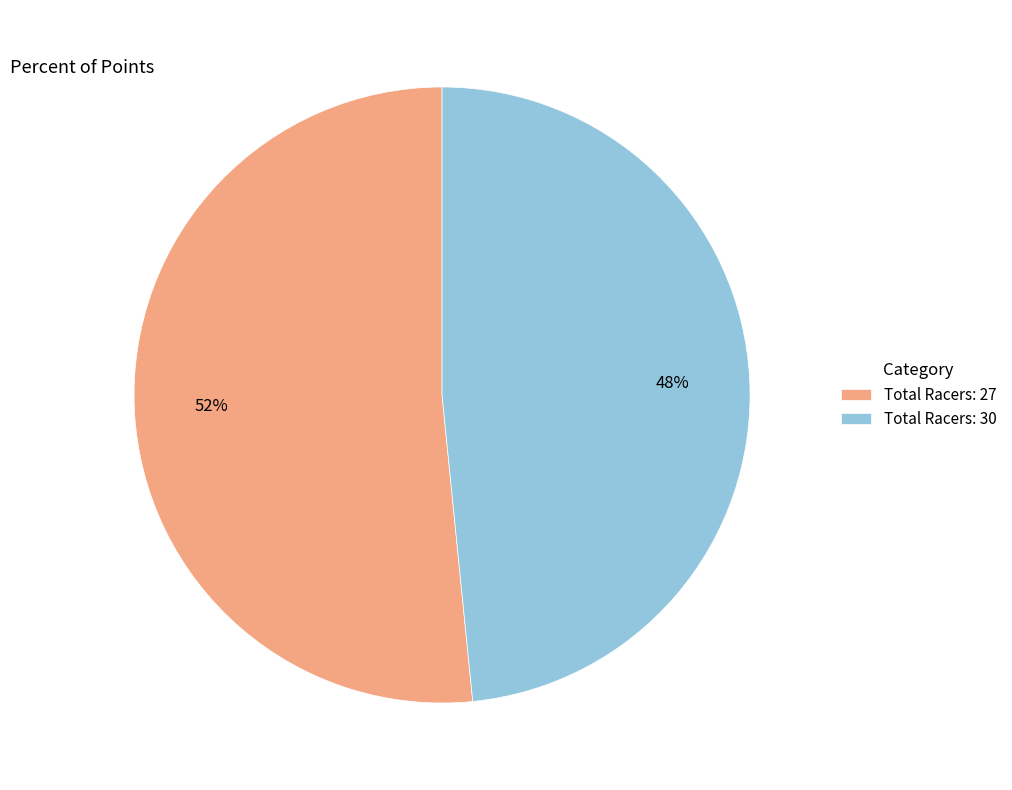

Which has a higher value, Total Racers: 30 or Total Racers: 27?

Total Racers: 27